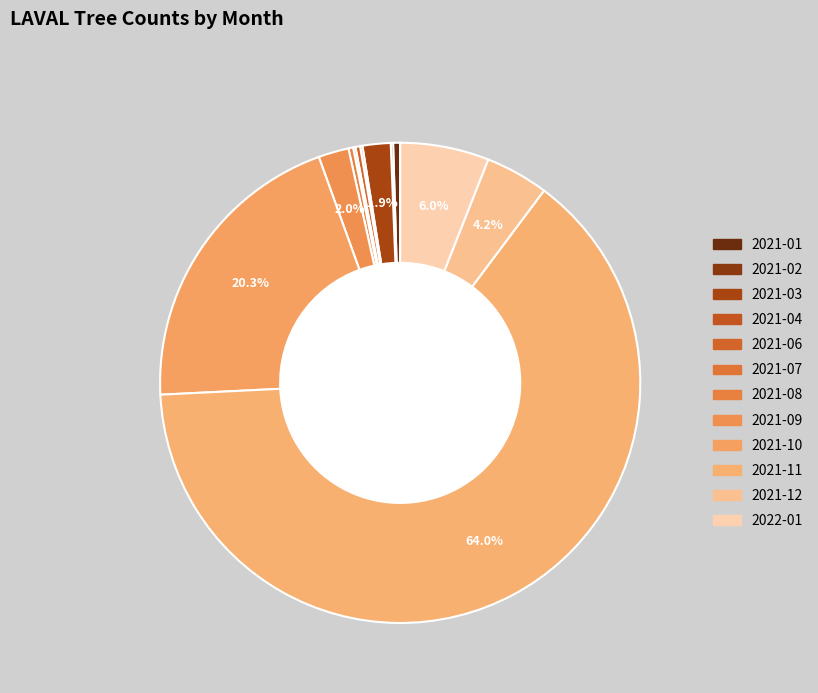

Which category accounts for the majority?

2021-11